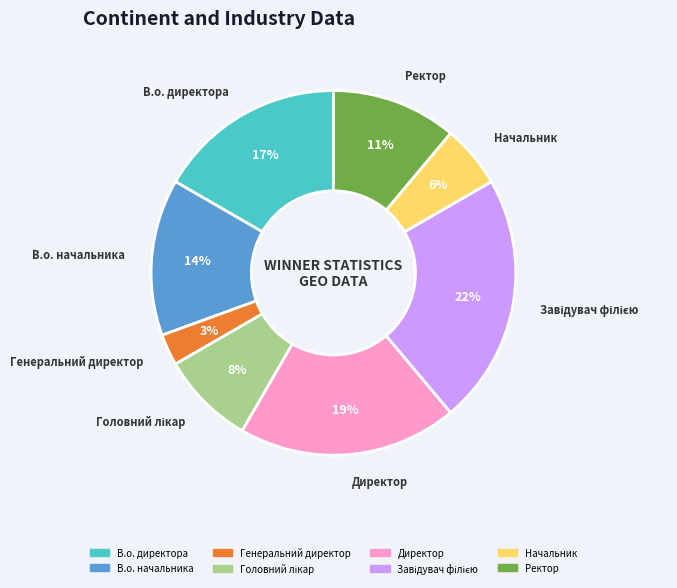

To the nearest percent, what is the average slice percentage?

12%